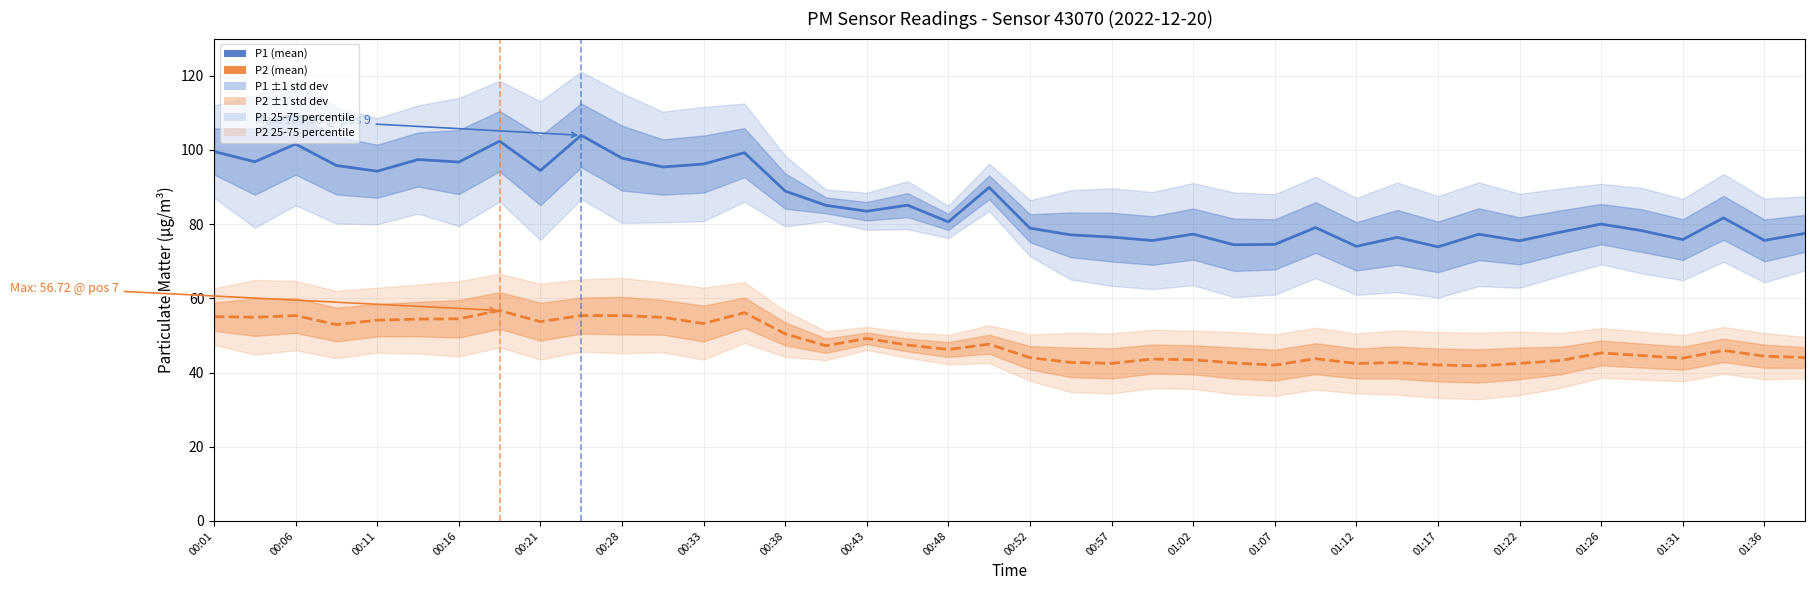

What is the average value of the P1 (mean) series?

85.5